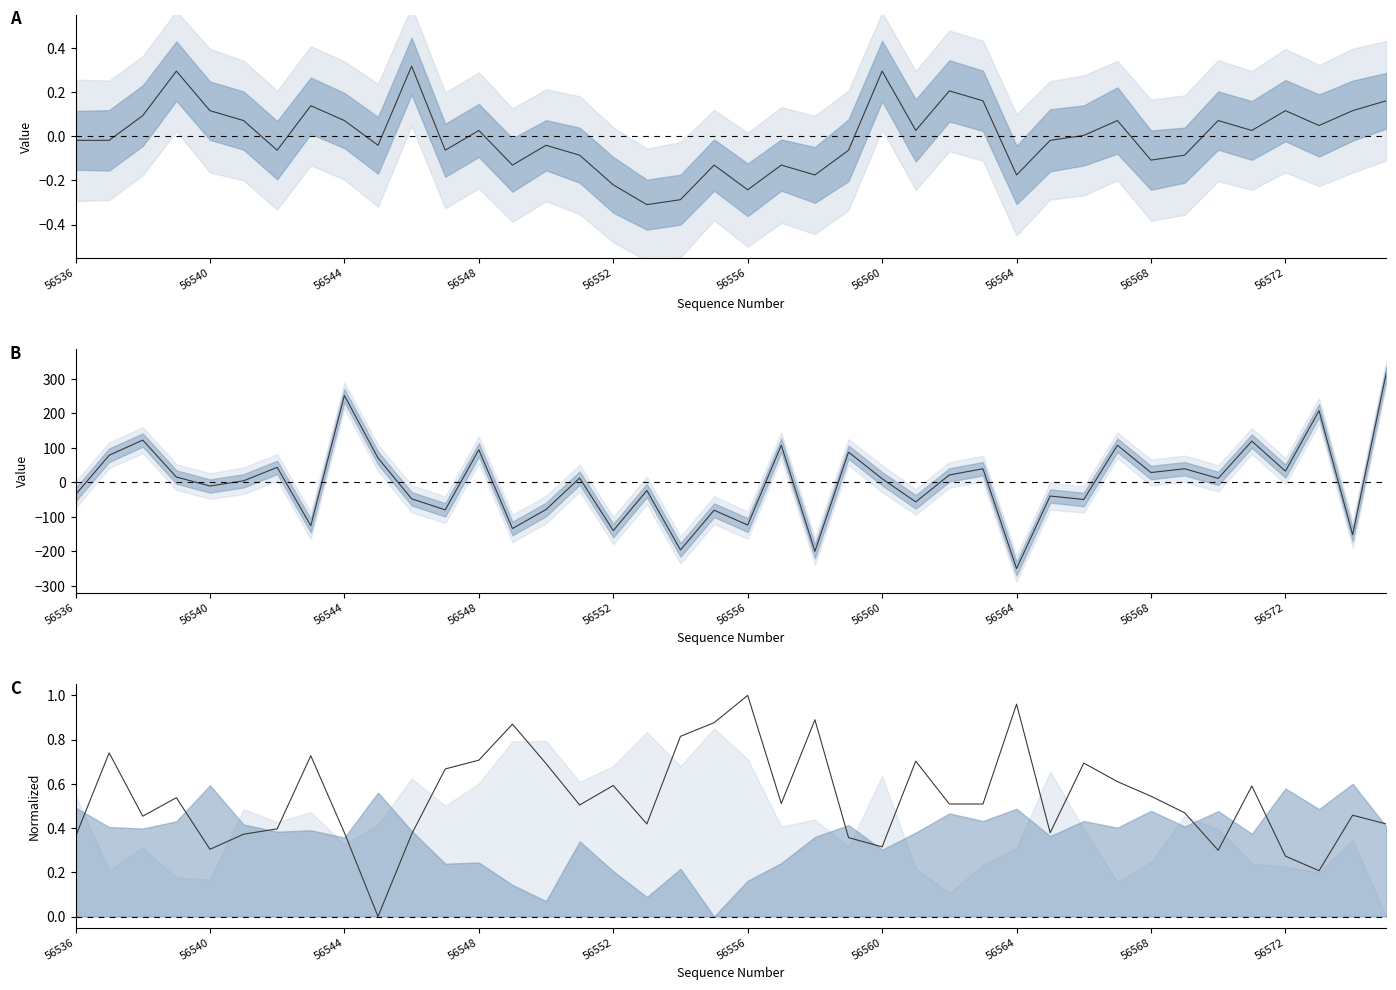

True or false: col_256 and col_257 cross at least once.

True